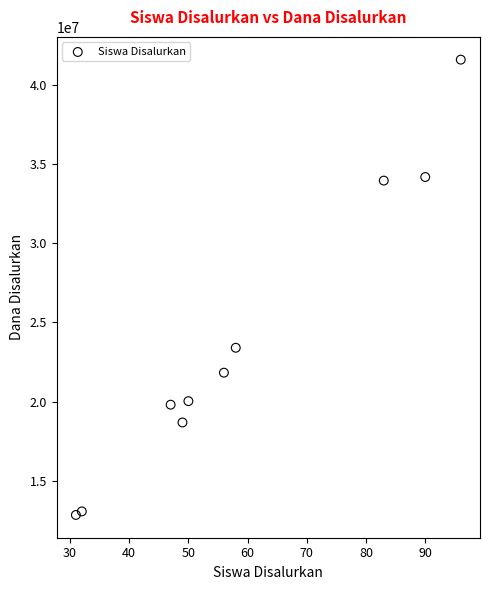

What Y value in the scatter plot is closest to 27225000?

23400000